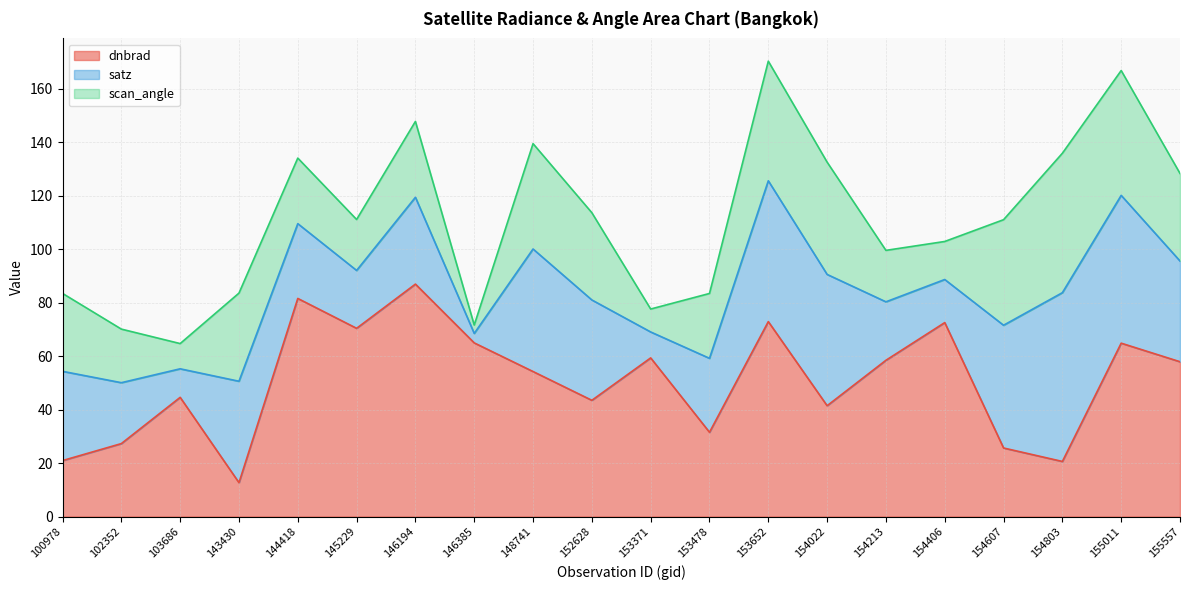

List the series in order of their peak value, lowest first.

scan_angle, satz, dnbrad